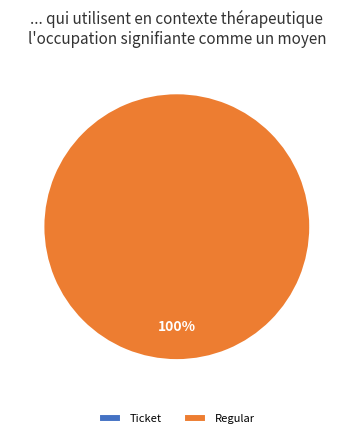

What is the largest slice in the pie chart?

Regular